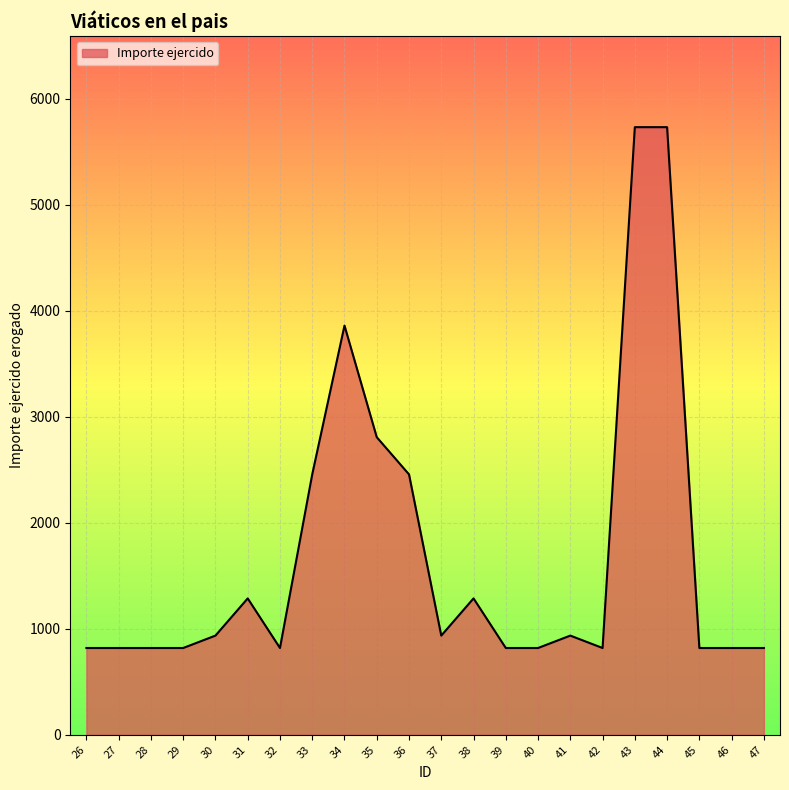

The chart shows a value of 1172 at 32. True or false?

False